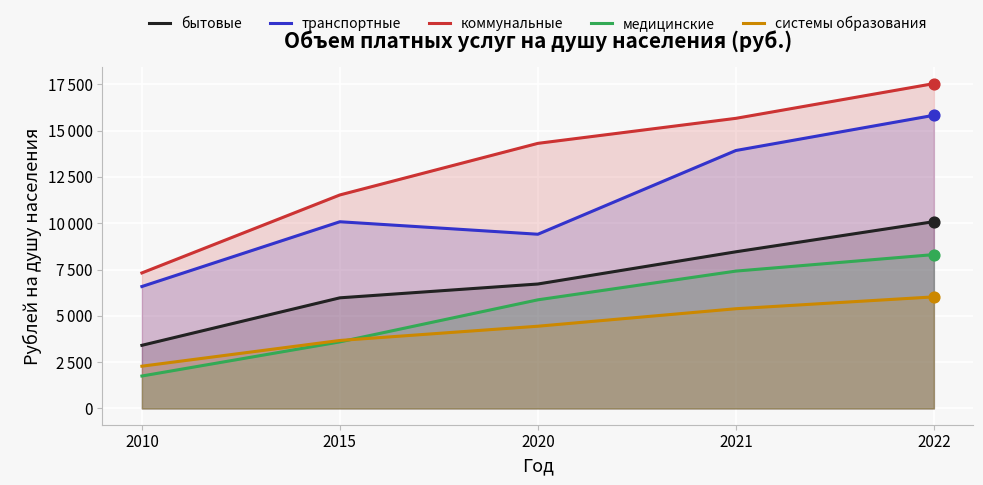

What are all the series names shown in the legend?

бытовые, транспортные, коммунальные, медицинские, системы образования